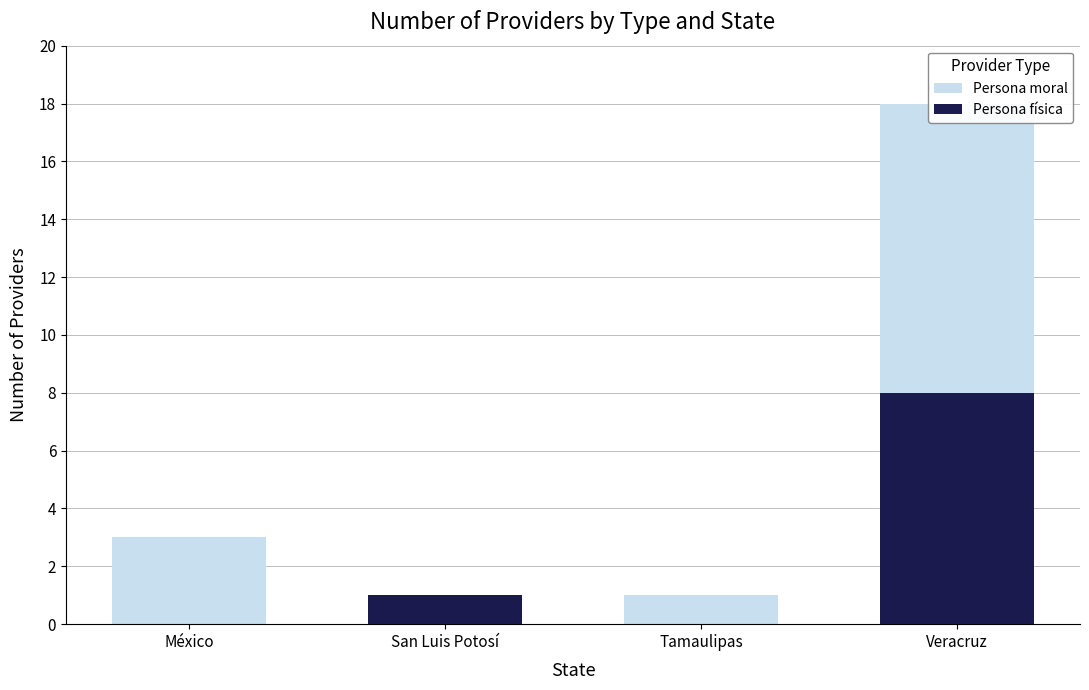

True or false: Persona física has a value of 0 at San Luis Potosí.

False